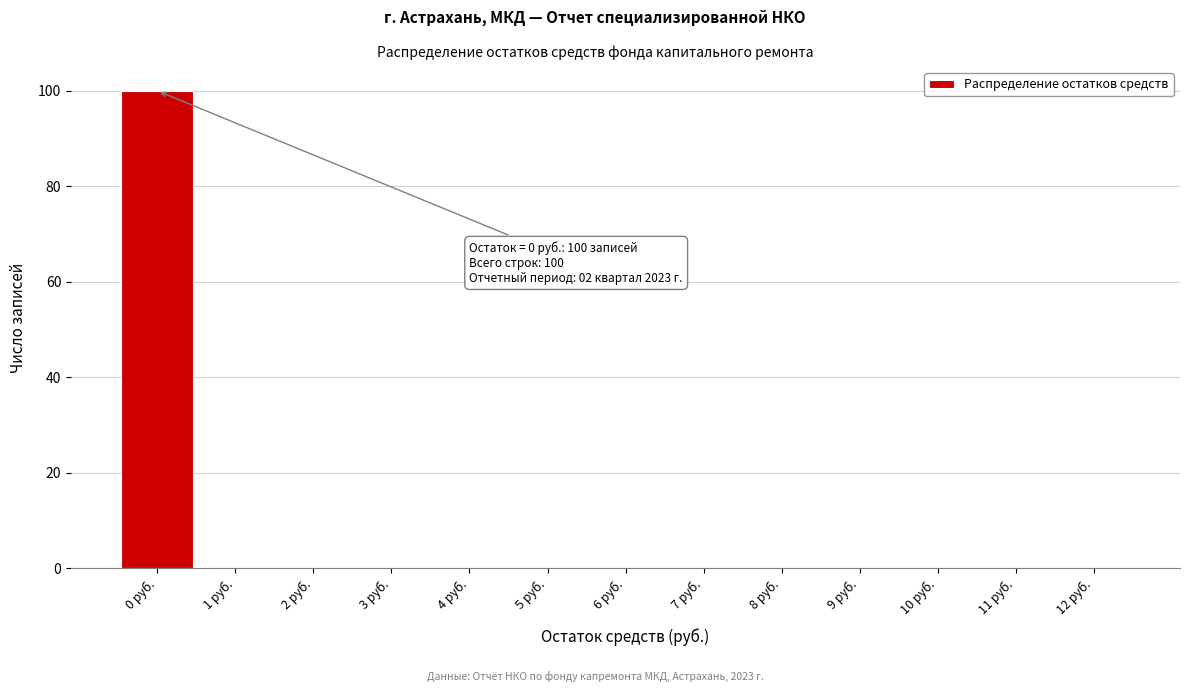

Over which range of the x-axis is the bar tallest?

-0.5 to 0.5